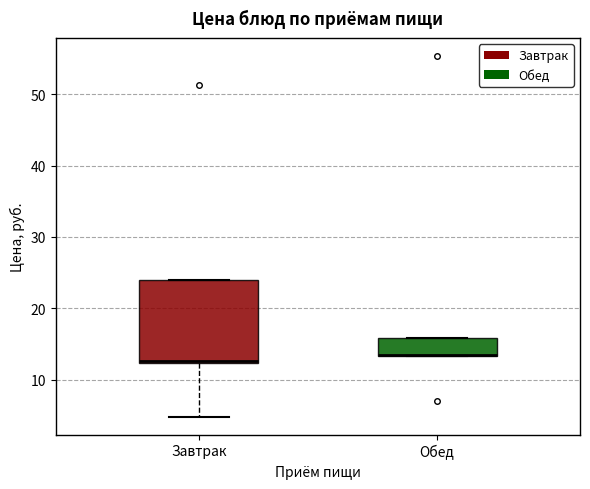

Reading left to right, read every box against the y-axis: the position of its median line, the range the box covers, and the ends of its whiskers. The values are not printed on the chart, so give them approximately, as read against the axis.

Завтрак: median 13, box 12 to 24, whiskers 5 to 24
Обед: median 14 (drawn on the box's lower edge), box 13 to 16, whiskers 13 to 16